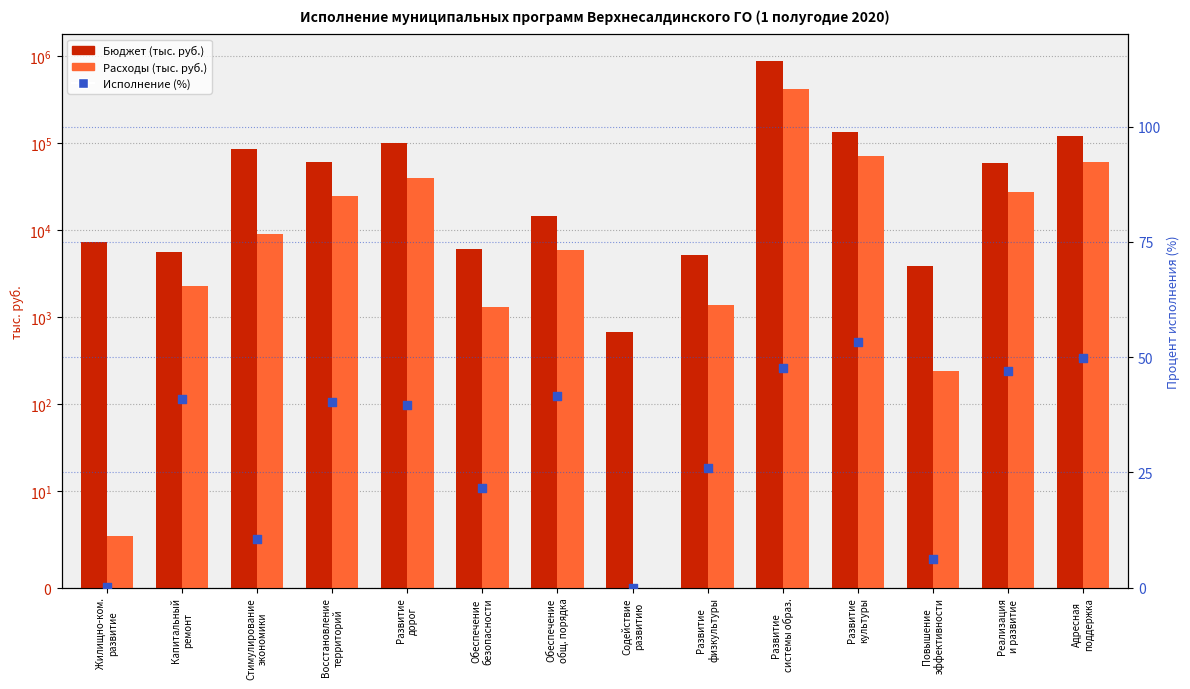

Which series has the largest total across all categories?

Бюджет (тыс. руб.)